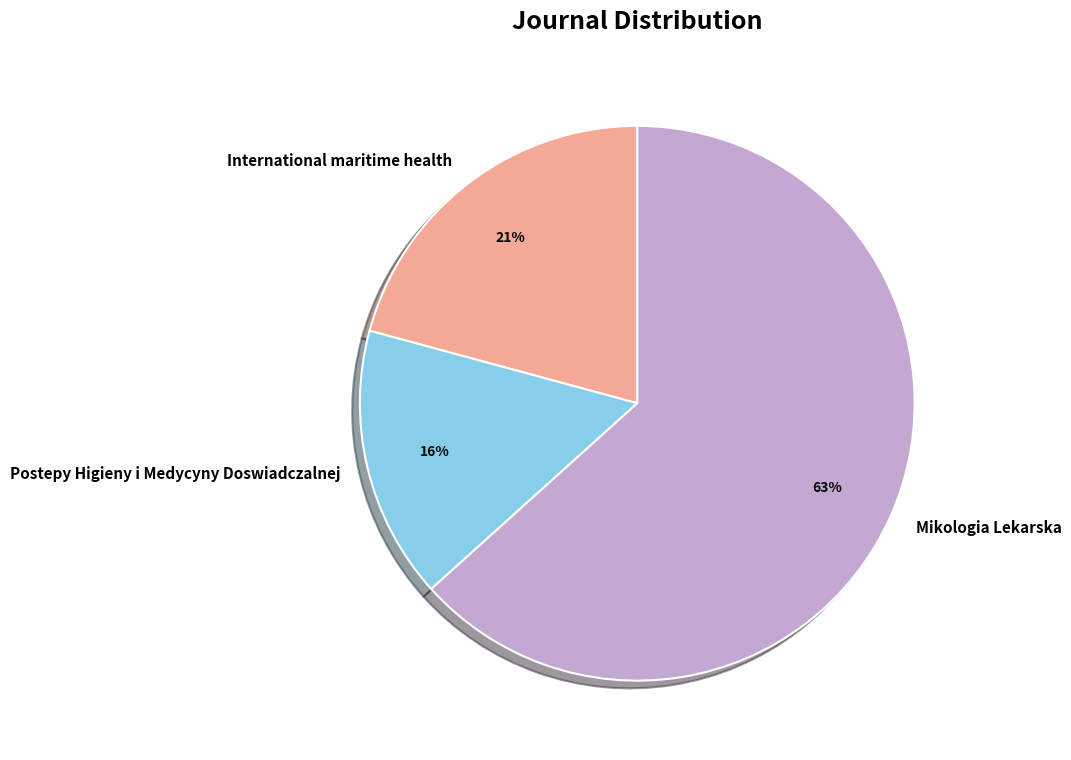

To the nearest percent, what portion does Postepy Higieny i Medycyny Doswiadczalnej represent?

16%